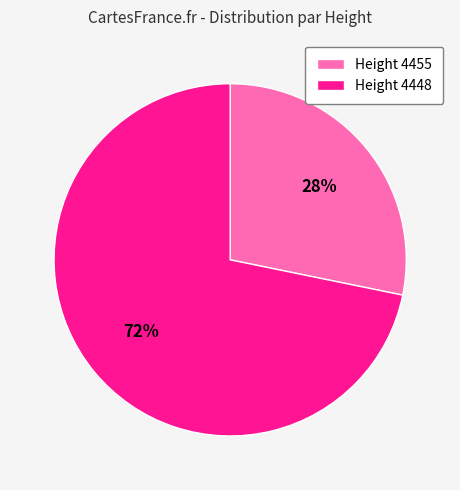

What is the largest slice in the pie chart?

Height 4448